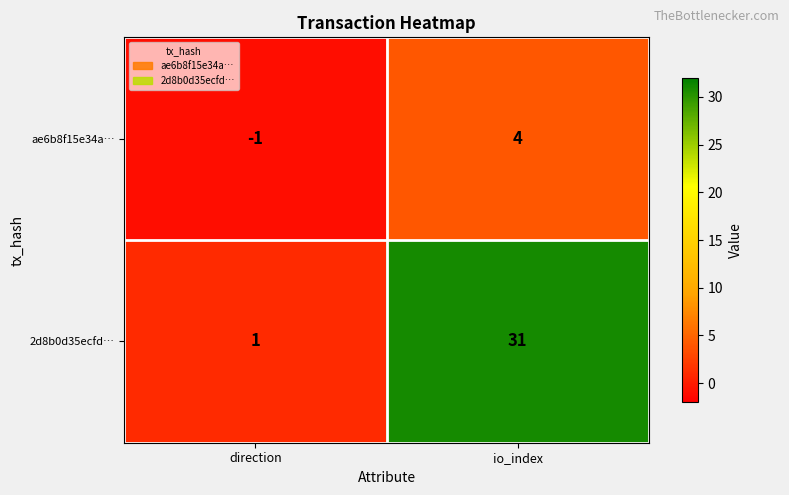

The ae6b8f15e34a… series shows 5 at io_index. True or false?

False